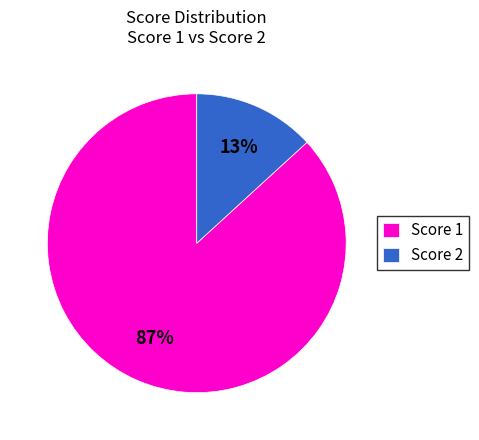

True or false: Score 2 accounts for 13% of the total.

True